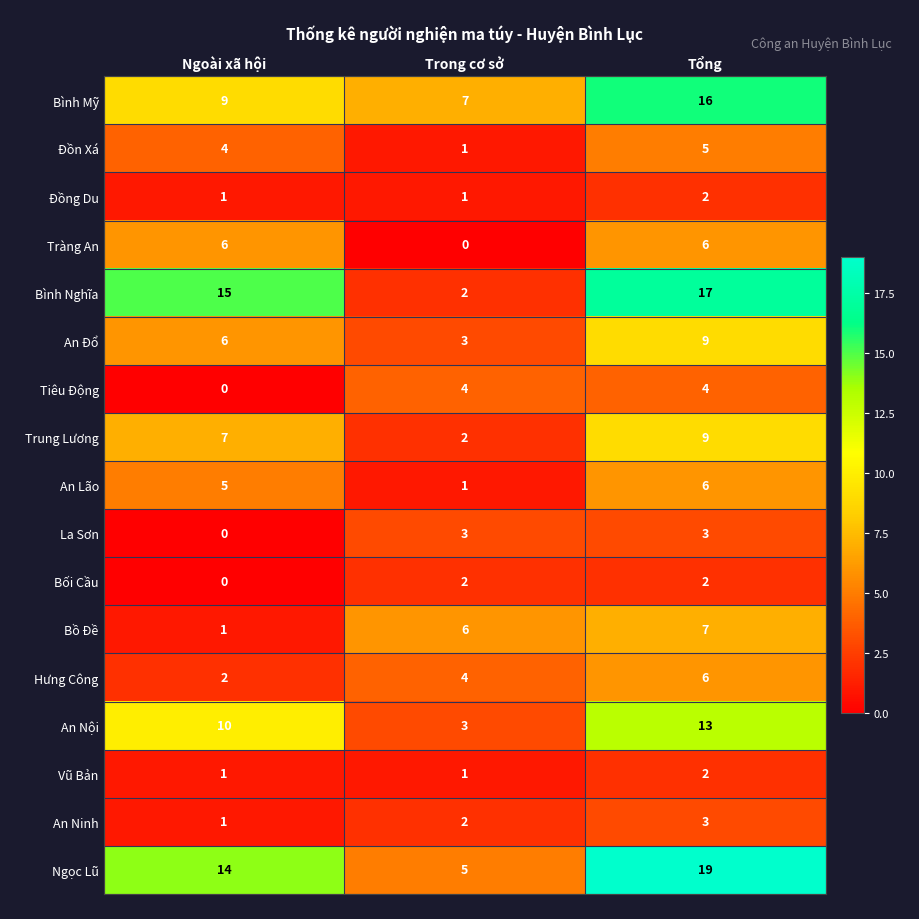

What is the average value of the Bình Mỹ series?

11